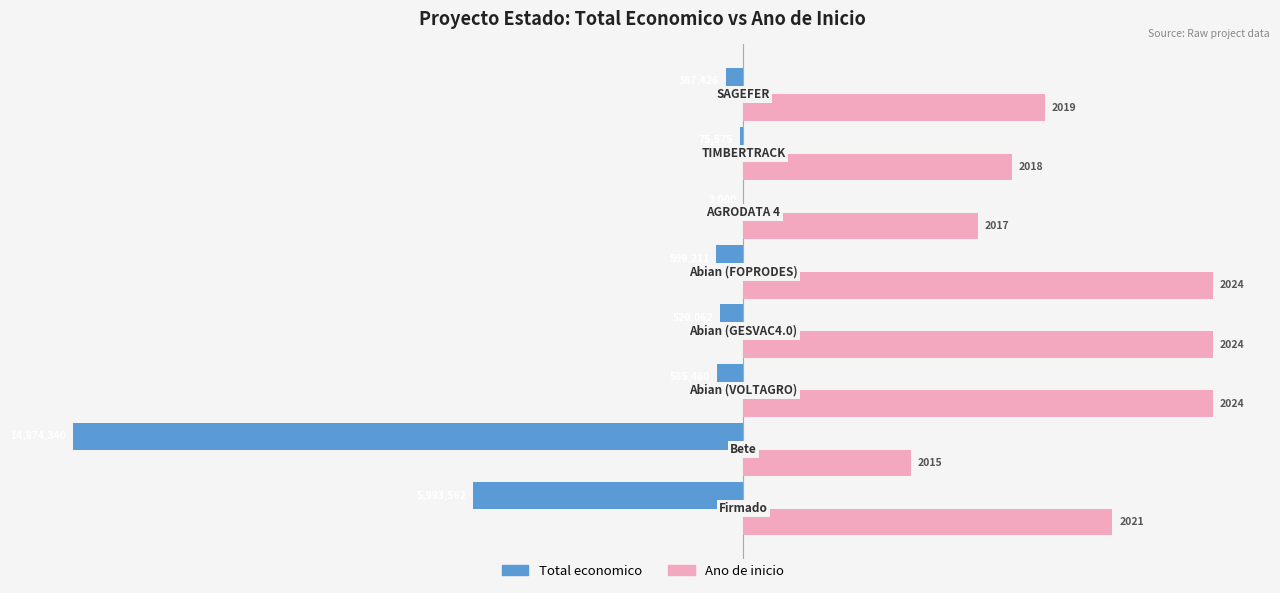

What are all the series names shown in the legend?

Total economico, Ano de inicio